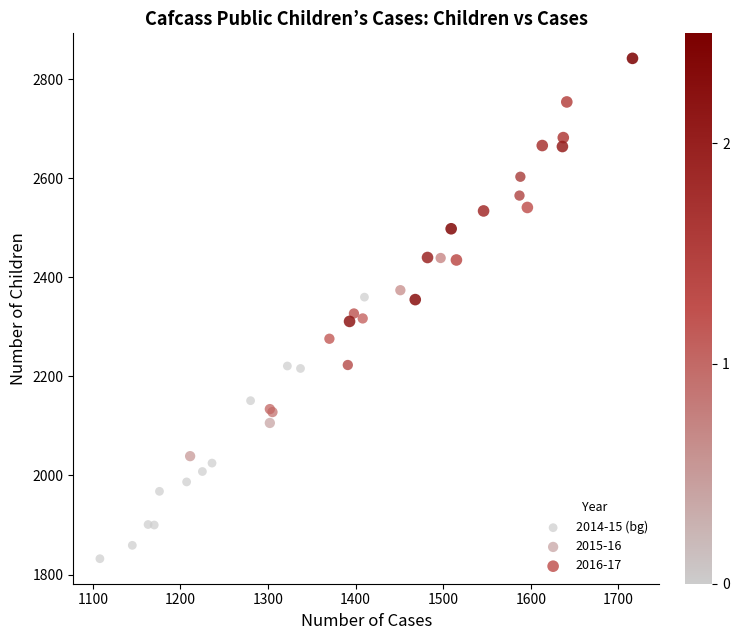

Which series contains the highest Y value?

2016-17